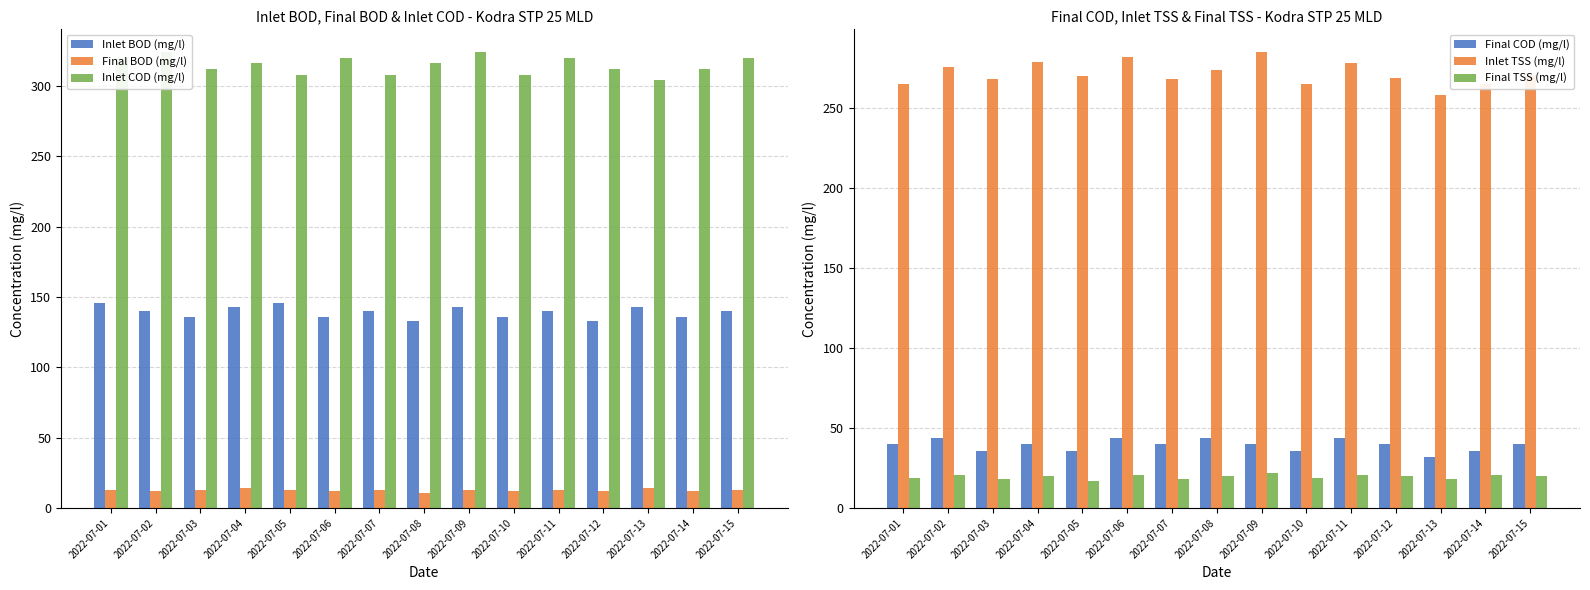

Reading right to left, what are all the values shown in this chart?

Inlet BOD (mg/l): 2022-07-15=140	2022-07-14=136	2022-07-13=143	2022-07-12=133	2022-07-11=140	2022-07-10=136	2022-07-09=143	2022-07-08=133	2022-07-07=140	2022-07-06=136	2022-07-05=146	2022-07-04=143	2022-07-03=136	2022-07-02=140	2022-07-01=146
Final BOD (mg/l): 2022-07-15=13	2022-07-14=12	2022-07-13=14	2022-07-12=12	2022-07-11=13	2022-07-10=12	2022-07-09=13	2022-07-08=11	2022-07-07=13	2022-07-06=12	2022-07-05=13	2022-07-04=14	2022-07-03=13	2022-07-02=12	2022-07-01=13
Inlet COD (mg/l): 2022-07-15=320	2022-07-14=312	2022-07-13=304	2022-07-12=312	2022-07-11=320	2022-07-10=308	2022-07-09=324	2022-07-08=316	2022-07-07=308	2022-07-06=320	2022-07-05=308	2022-07-04=316	2022-07-03=312	2022-07-02=324	2022-07-01=320
Final COD (mg/l): 2022-07-15=40	2022-07-14=36	2022-07-13=32	2022-07-12=40	2022-07-11=44	2022-07-10=36	2022-07-09=40	2022-07-08=44	2022-07-07=40	2022-07-06=44	2022-07-05=36	2022-07-04=40	2022-07-03=36	2022-07-02=44	2022-07-01=40
Inlet TSS (mg/l): 2022-07-15=271	2022-07-14=265	2022-07-13=258	2022-07-12=269	2022-07-11=278	2022-07-10=265	2022-07-09=285	2022-07-08=274	2022-07-07=268	2022-07-06=282	2022-07-05=270	2022-07-04=279	2022-07-03=268	2022-07-02=276	2022-07-01=265
Final TSS (mg/l): 2022-07-15=20	2022-07-14=21	2022-07-13=18	2022-07-12=20	2022-07-11=21	2022-07-10=19	2022-07-09=22	2022-07-08=20	2022-07-07=18	2022-07-06=21	2022-07-05=17	2022-07-04=20	2022-07-03=18	2022-07-02=21	2022-07-01=19